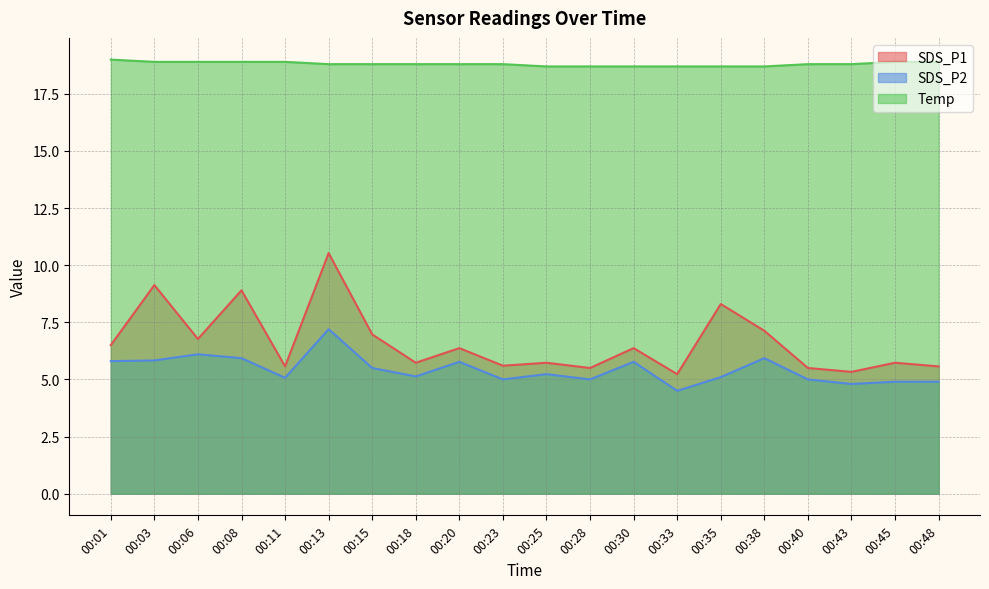

Which series has the largest range (max minus min)?

SDS_P1